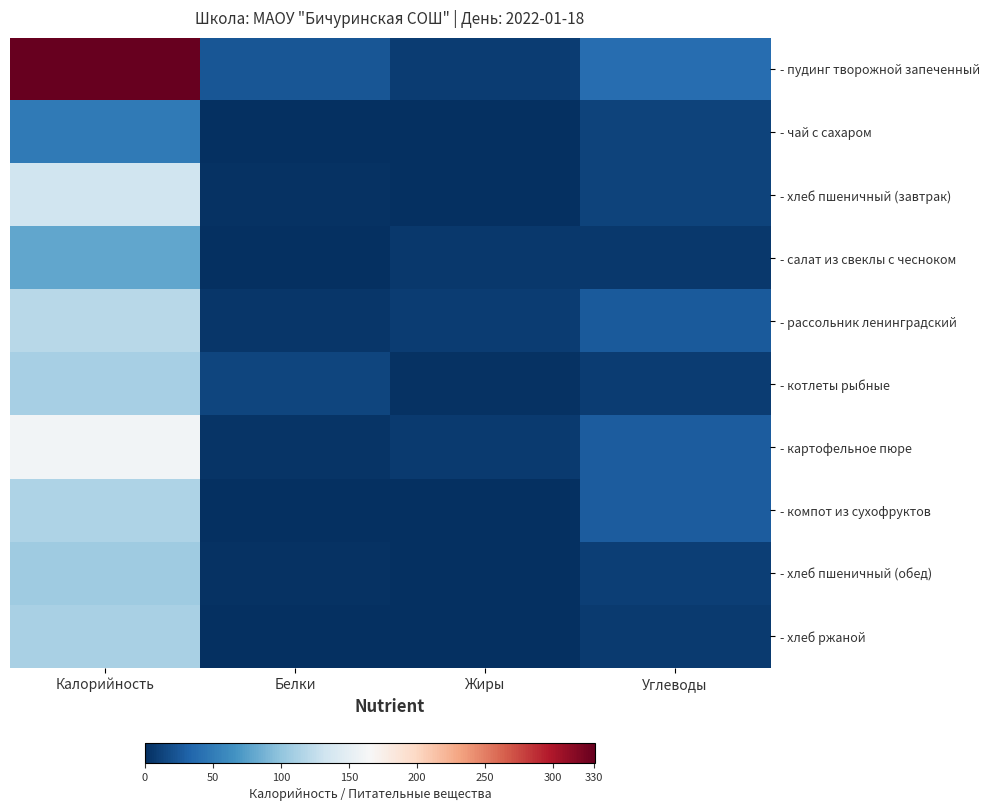

Between Белки and Жиры, which series saw the biggest shift?

- пудинг творожной запеченный